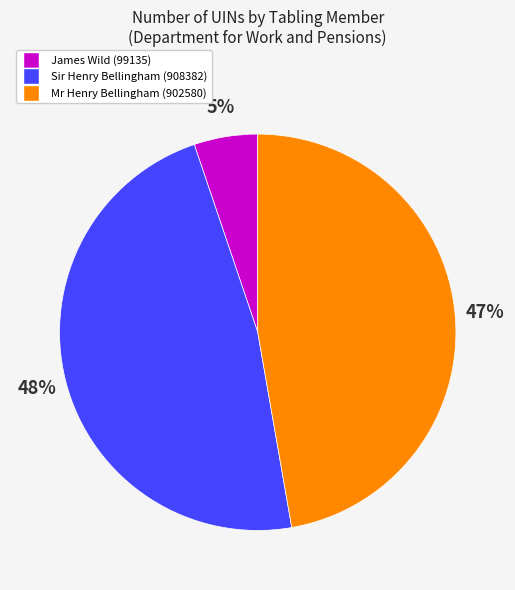

The James Wild (99135) slice represents 5% of the pie. True or false?

True